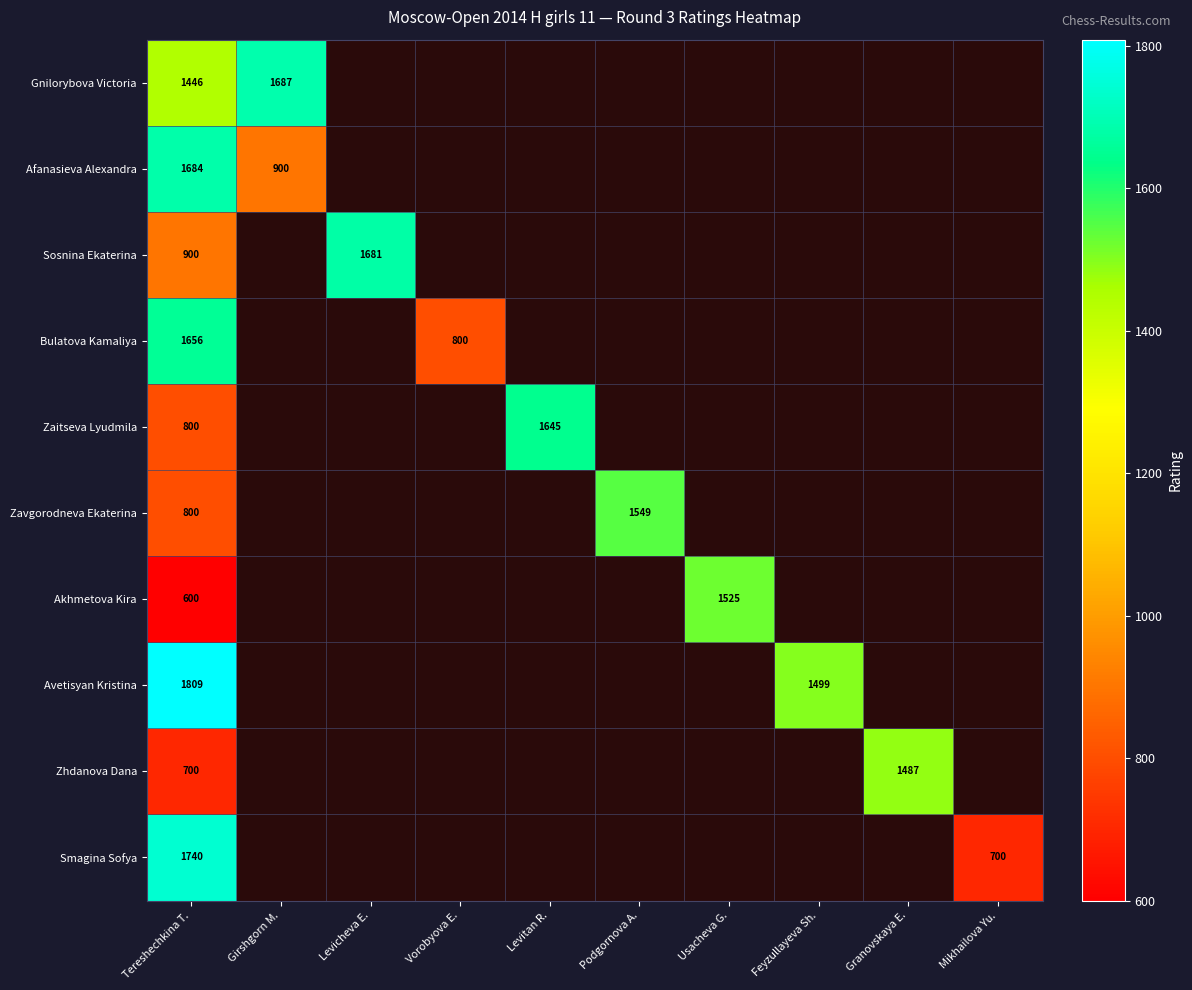

The Sosnina Ekaterina series shows 383 at Tereshechkina T.. True or false?

False